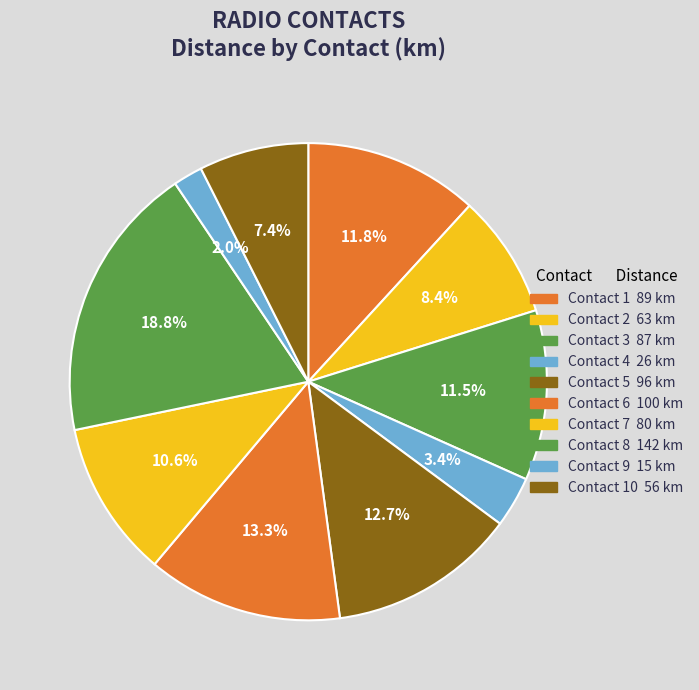

How many slices are in this pie chart?

10